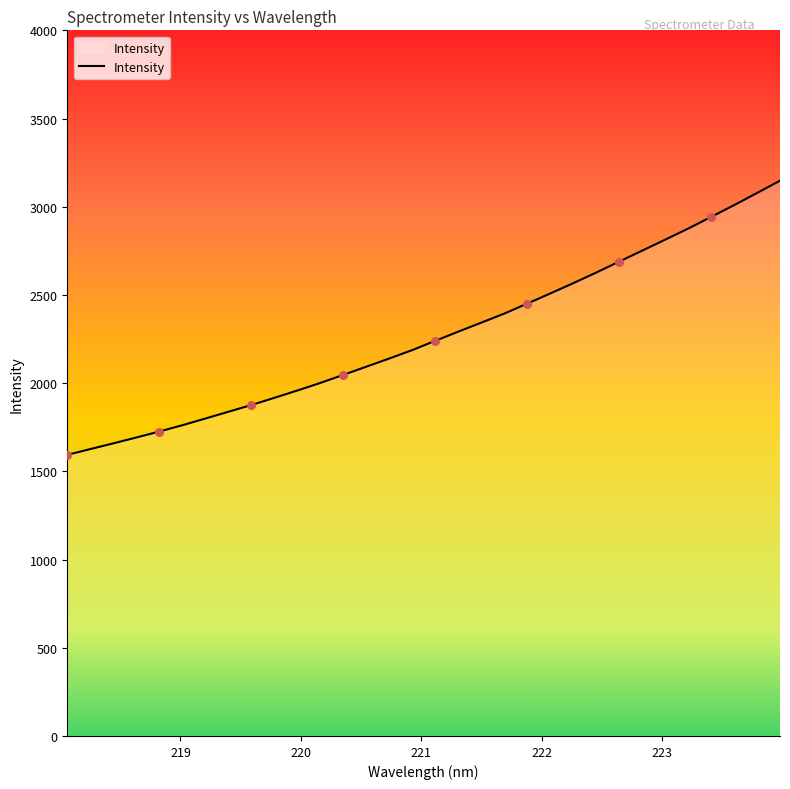

What is the smallest value displayed?

1593.7